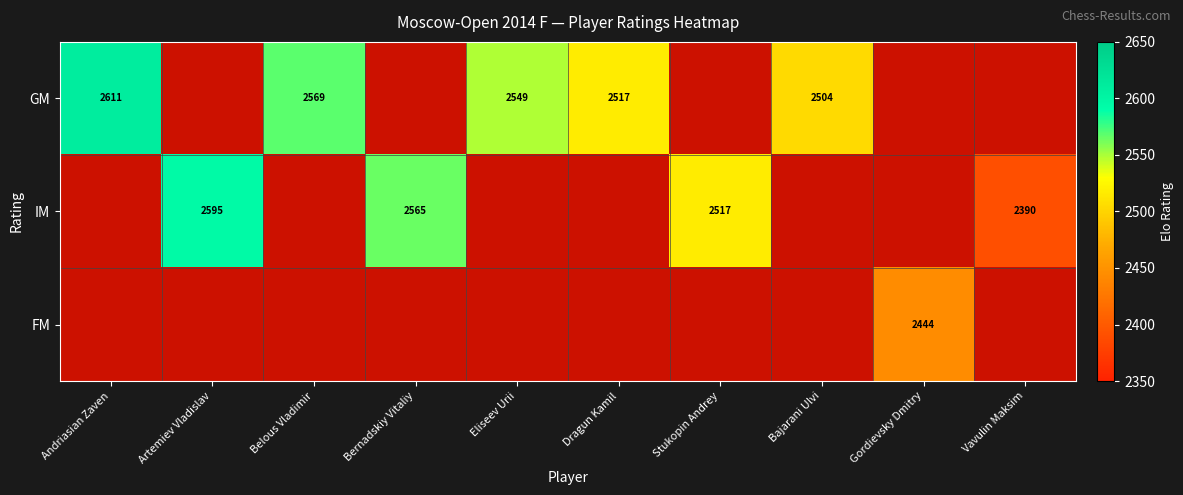

Is it true that GM equals 3438 at Eliseev Urii?

False